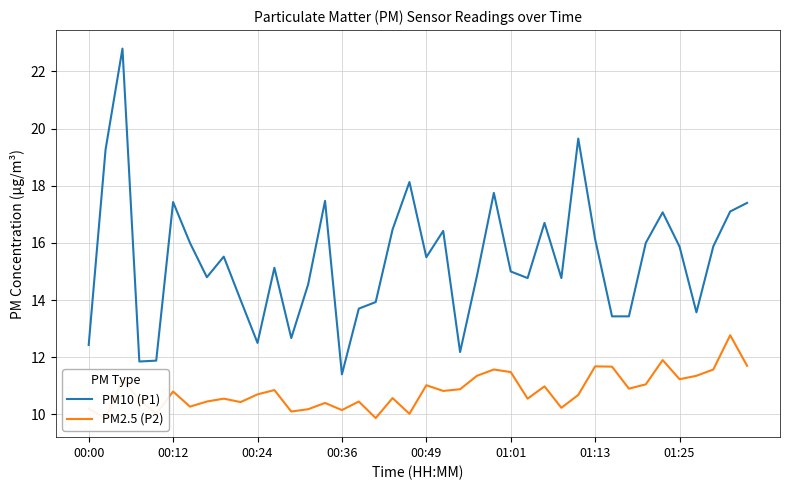

Is it true that PM10 (P1) equals 15.9 at 01:25?

True